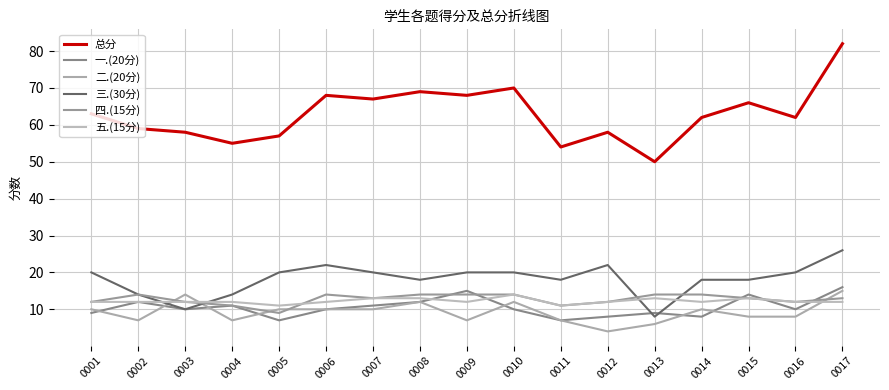

Which series changed the most between 0011 and 0012?

总分